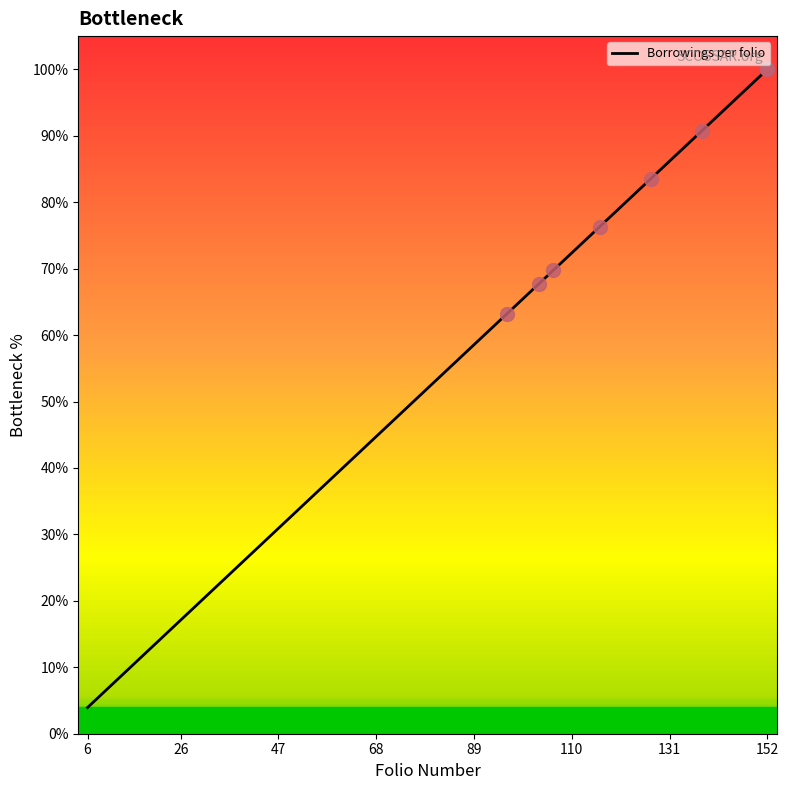

At which category does the chart reach its minimum across all series?

6